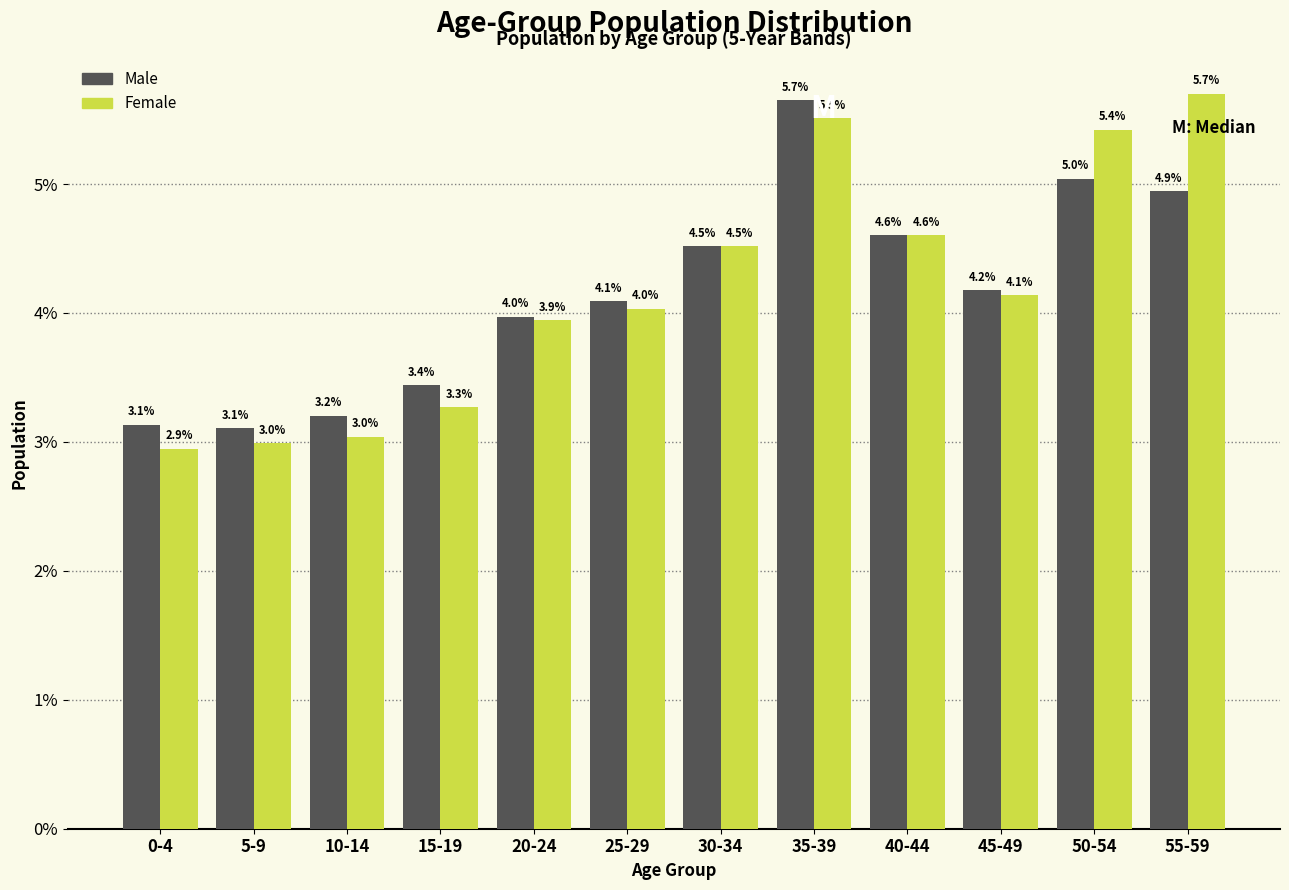

Reading left to right, extract all data points from this chart.

Male: 0-4=3.1	5-9=3.1	10-14=3.2	15-19=3.4	20-24=4.0	25-29=4.1	30-34=4.5	35-39=5.7	40-44=4.6	45-49=4.2	50-54=5.0	55-59=4.9
Female: 0-4=2.9	5-9=3.0	10-14=3.0	15-19=3.3	20-24=3.9	25-29=4.0	30-34=4.5	35-39=5.5	40-44=4.6	45-49=4.1	50-54=5.4	55-59=5.7